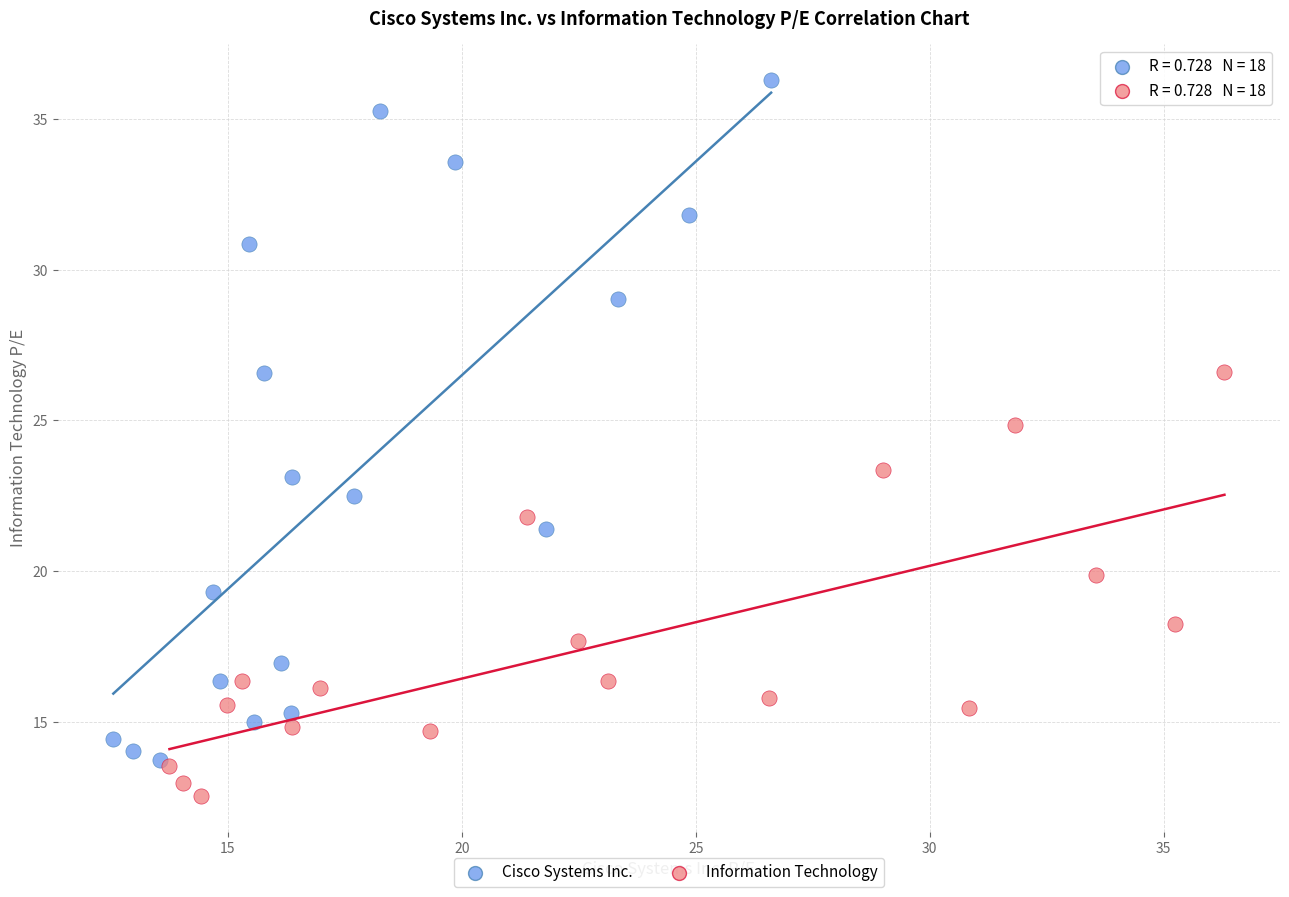

Which series contains the lowest Y value?

Information Technology